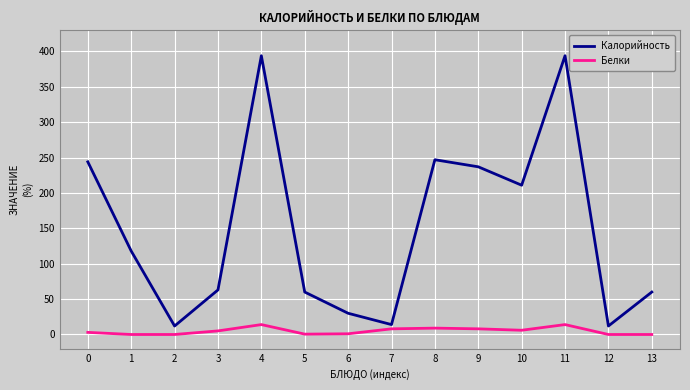

True or false: Белки and Калорийность intersect in this chart.

False